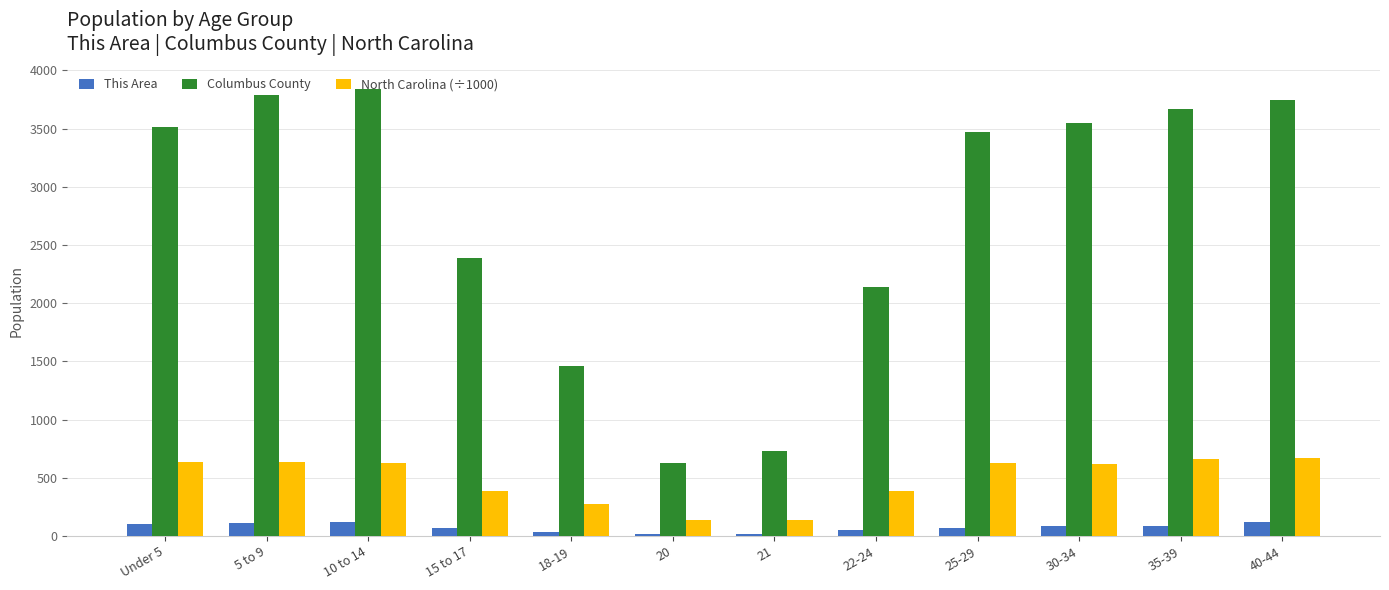

What are all the series names shown in the legend?

This Area, Columbus County, North Carolina (÷1000)